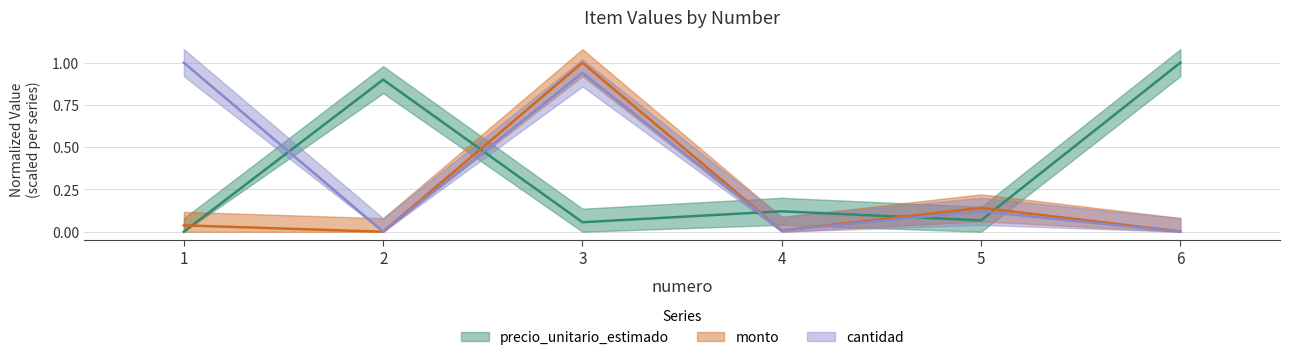

Reading left to right, extract all data points from this chart.

precio_unitario_estimado: 1=0.0	2=0.9	3=0.1	4=0.1	5=0.1	6=1.0
monto: 1=0.0	2=0.0	3=1.0	4=0.0	5=0.1	6=0.0
cantidad: 1=1.0	2=0.0	3=0.9	4=0.0	5=0.1	6=0.0